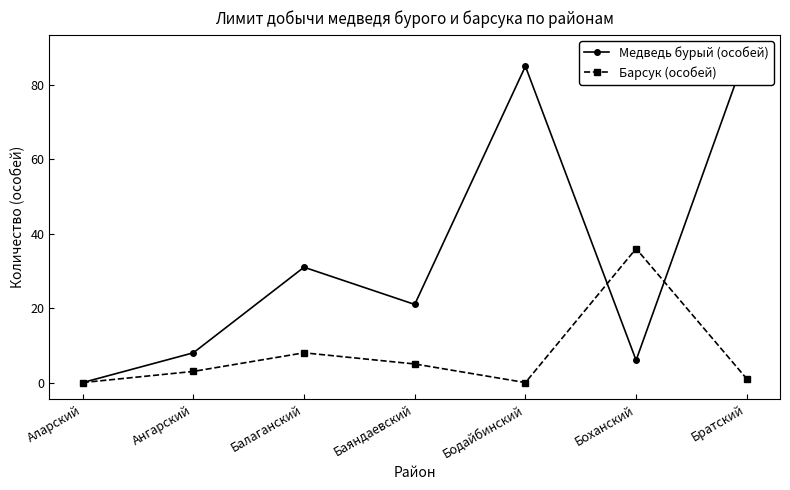

Which has a higher value, Боханский or Баяндаевский?

Баяндаевский